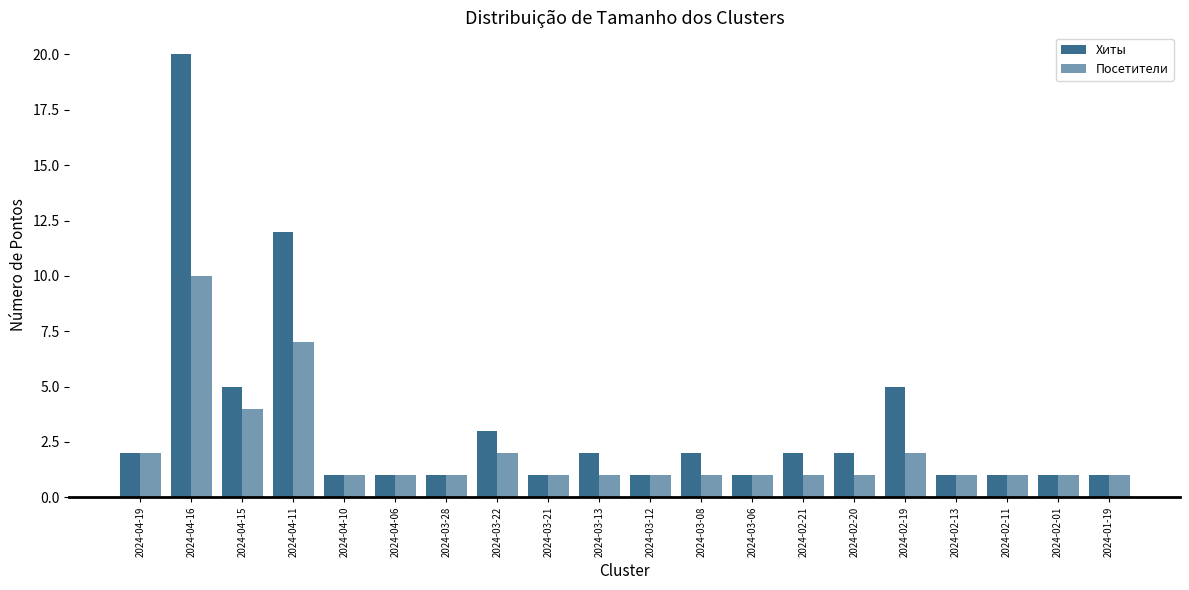

How many categories are shown in the chart?

20